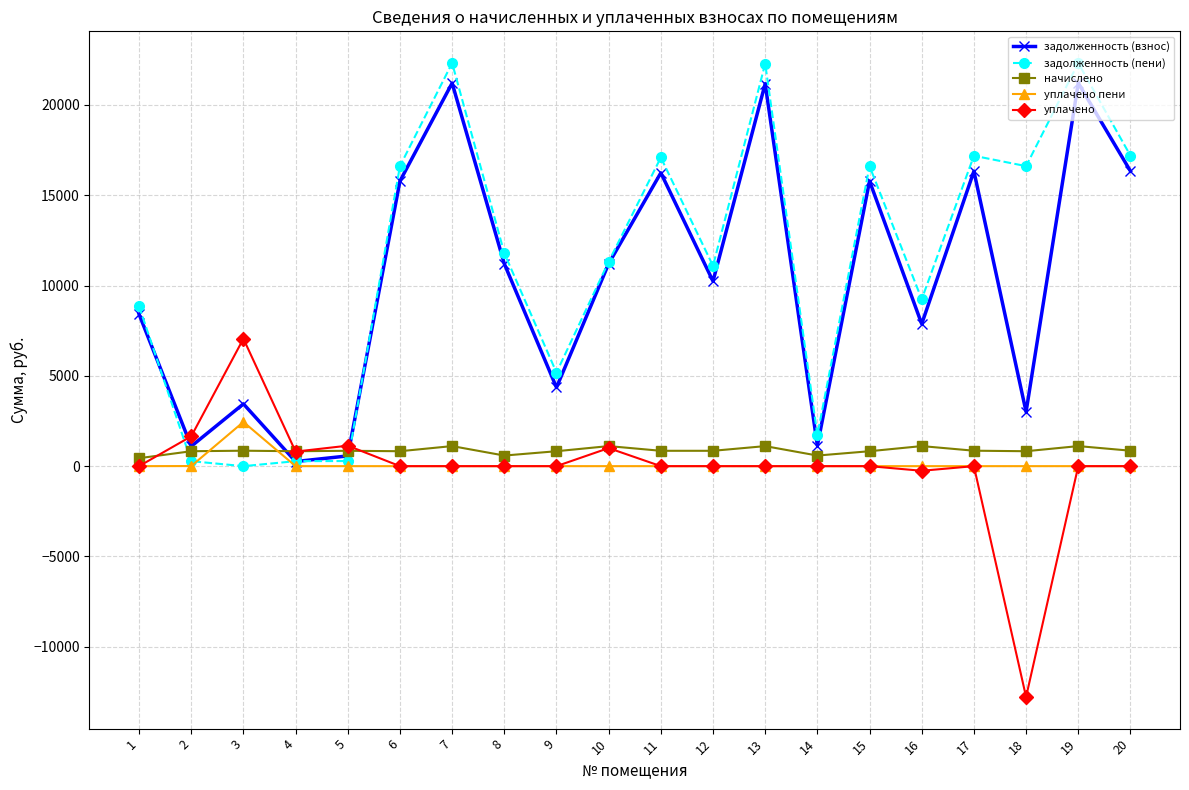

Count the number of data series in this chart.

5